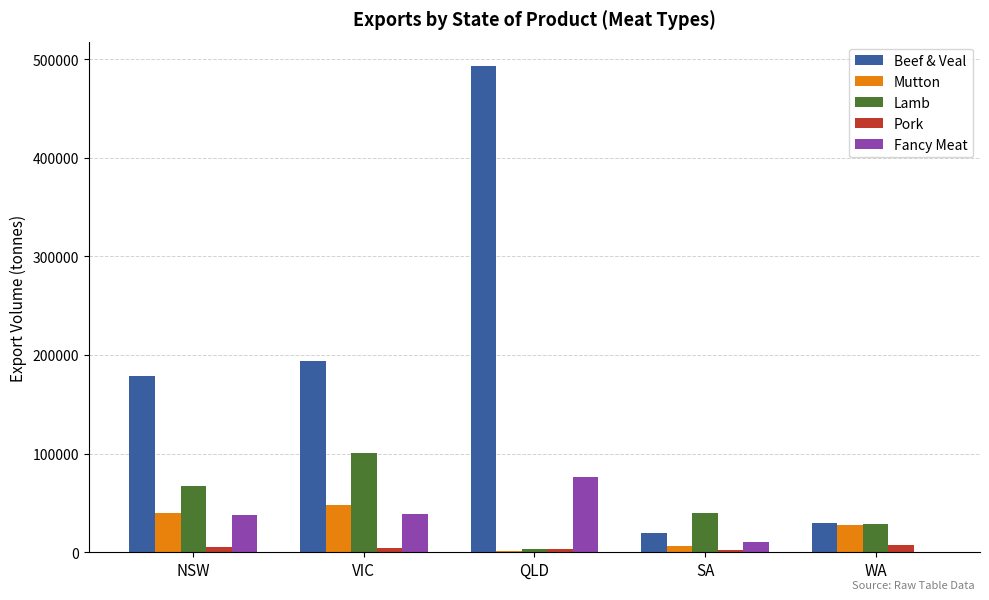

At which category is the sum across all series the highest?

QLD